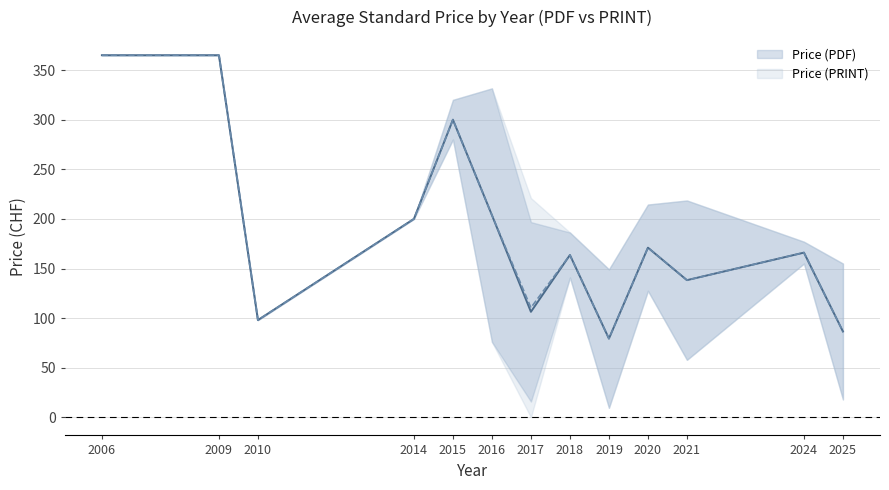

Where is Price (PRINT) nearest to the value 192?

2016